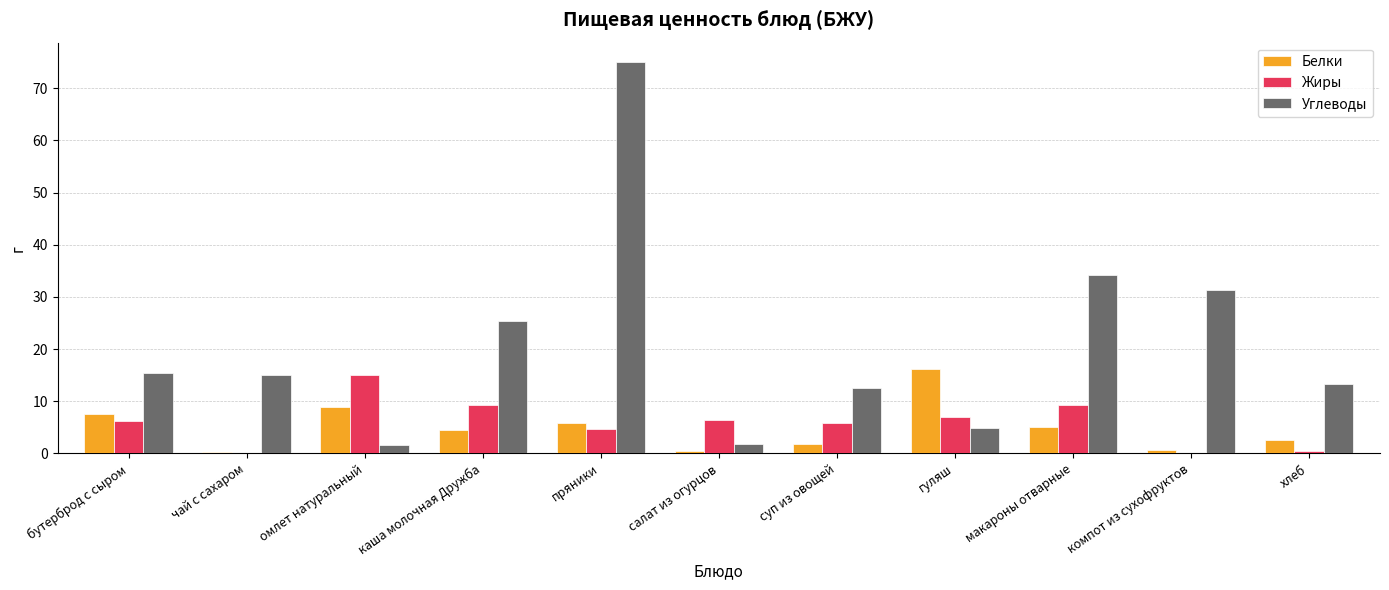

Which category has the highest value in the Углеводы series?

пряники